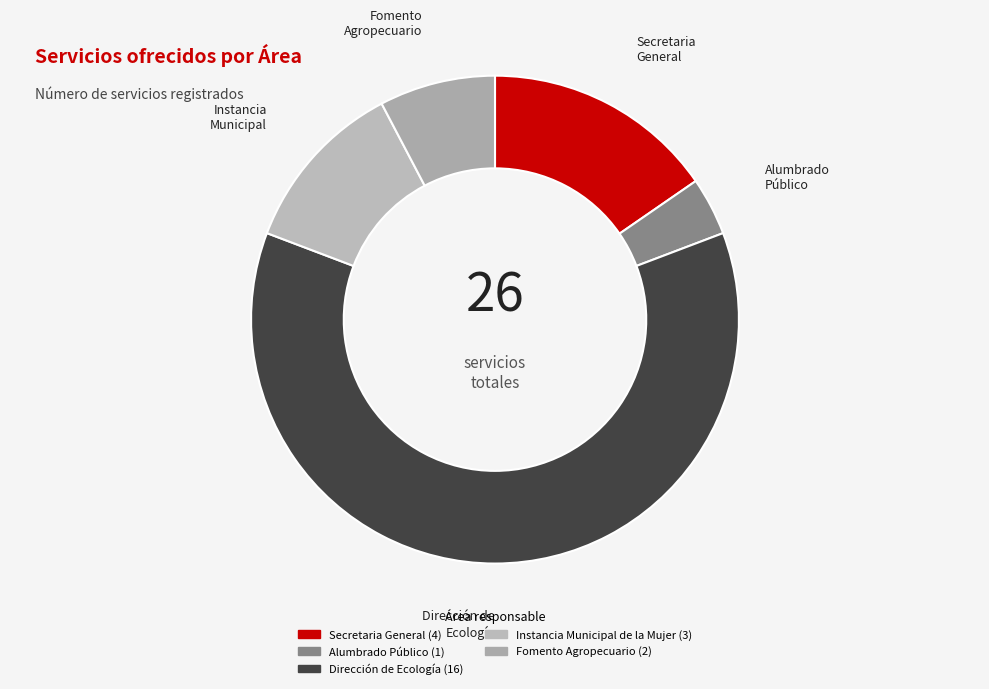

Rank the categories by value from lowest to highest.

Alumbrado Público, Fomento Agropecuario, Instancia Municipal de la Mujer, Secretaria General, Dirección de Ecología